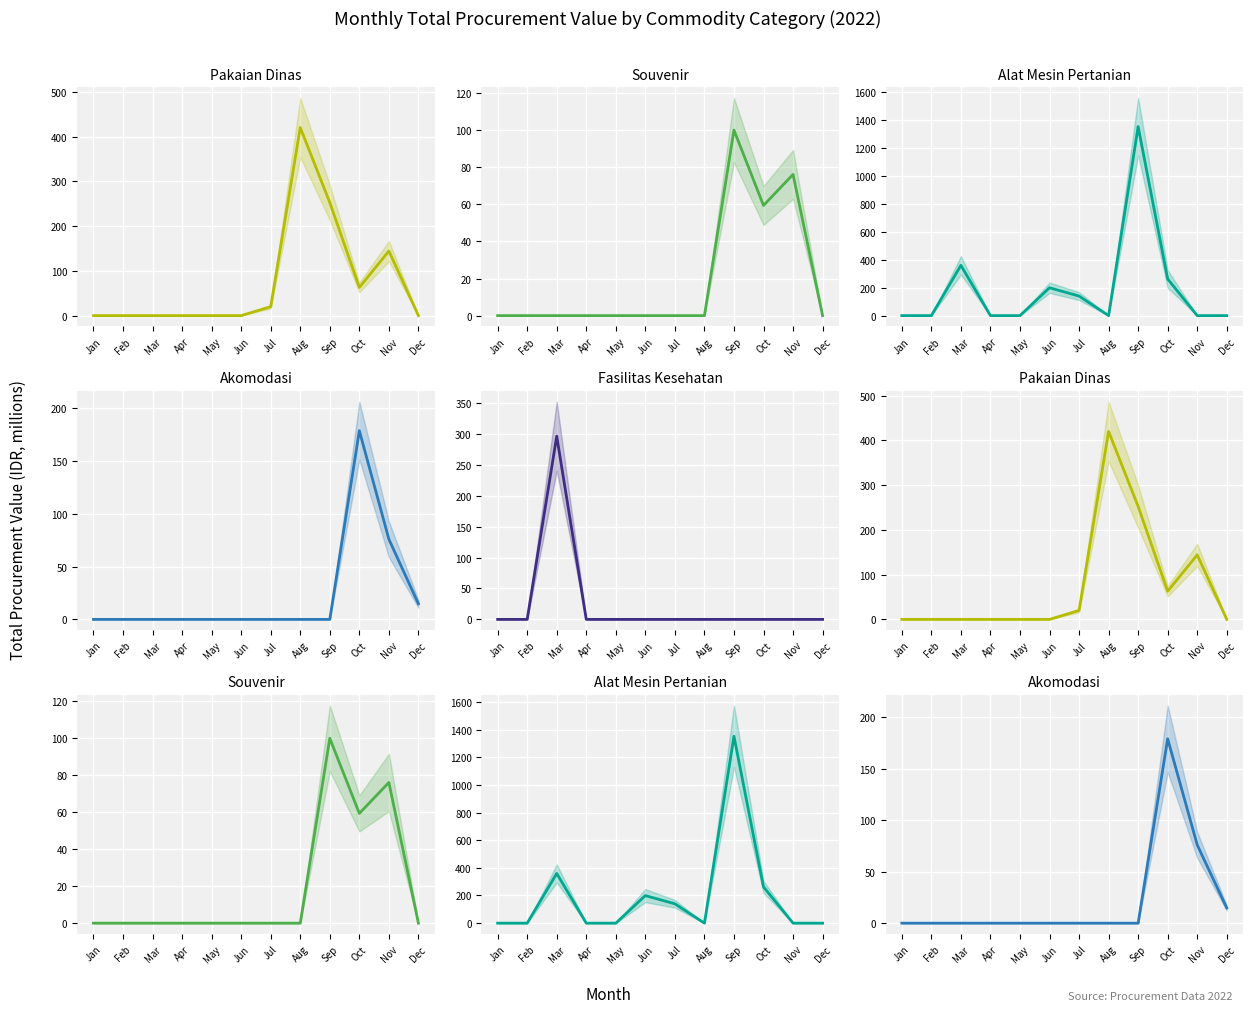

What is the sum of all Fasilitas Kesehatan values?

296.1